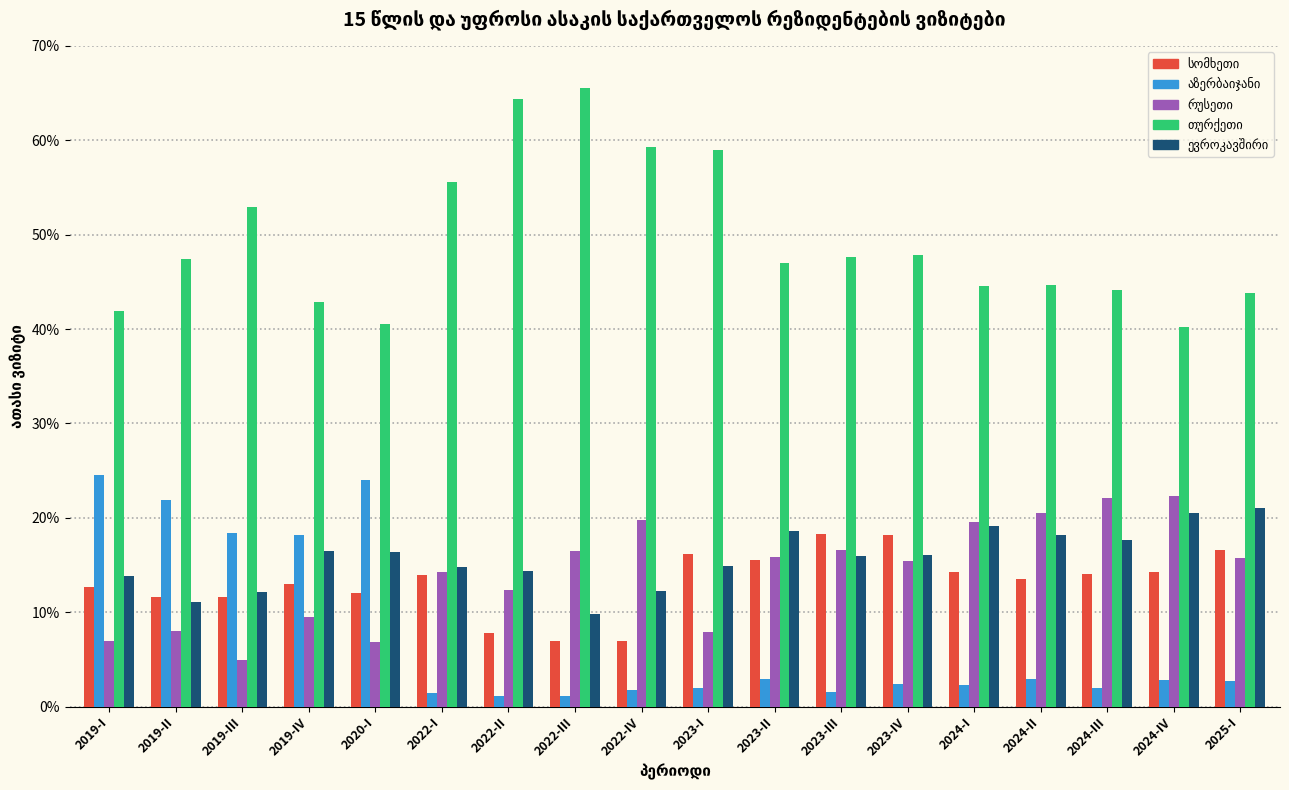

What is the maximum value shown in the chart?

65.5